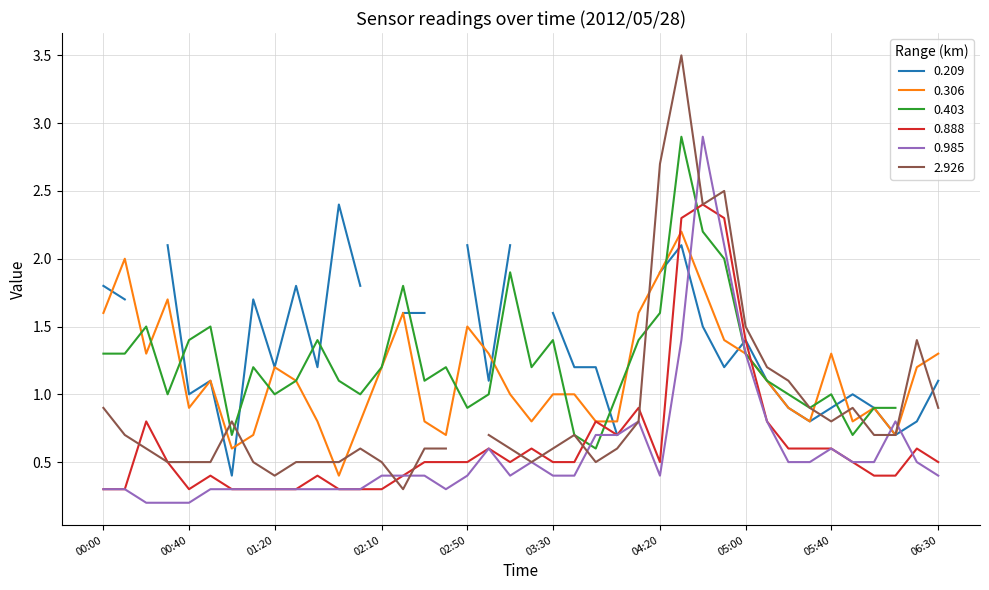

What is the minimum value for 0.306?

0.4